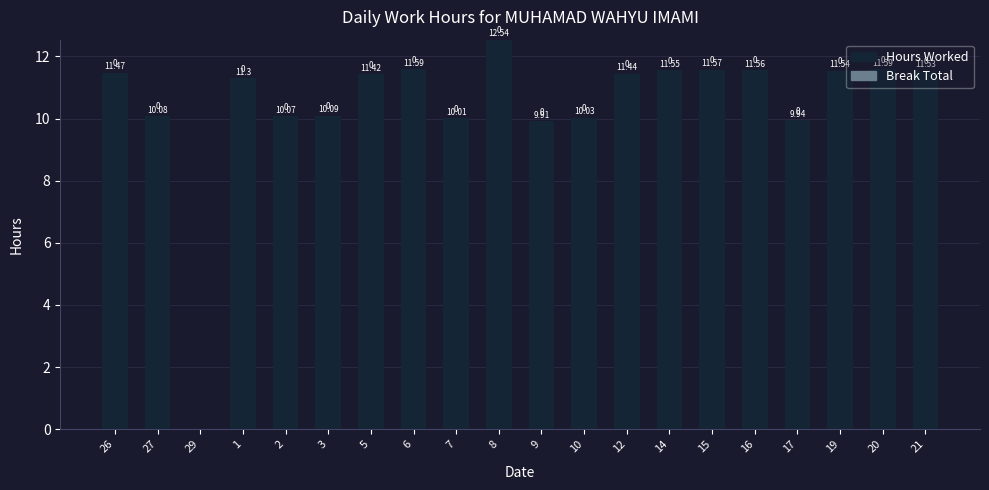

Between 29 and 5, which is larger?

5